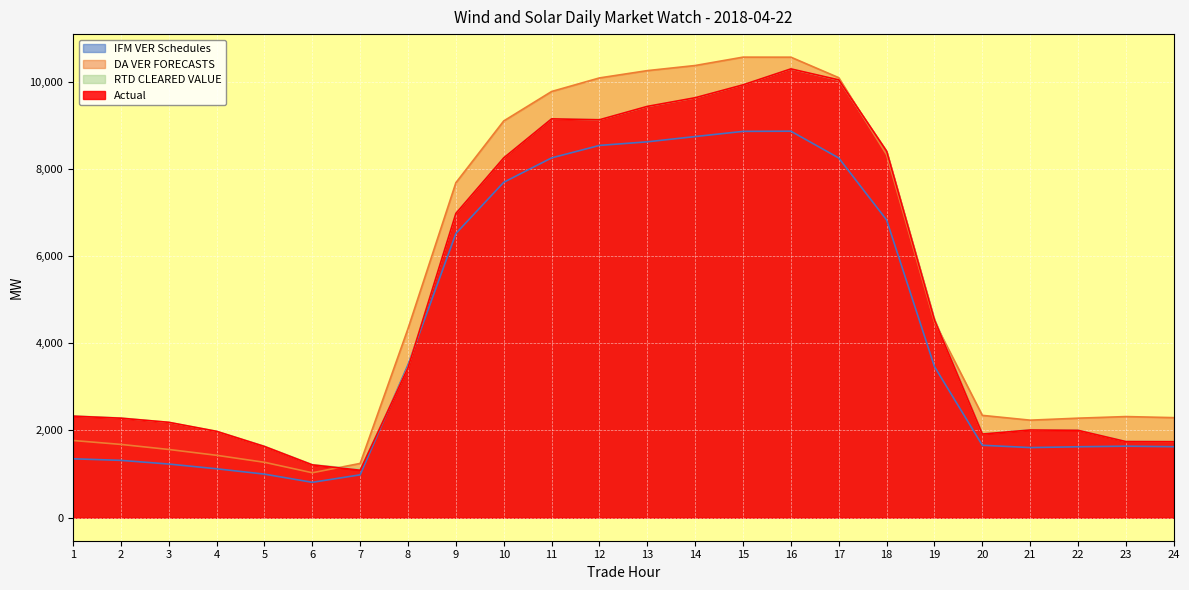

The value of IFM VER Schedules at 16 is 4995.0. True or false?

False